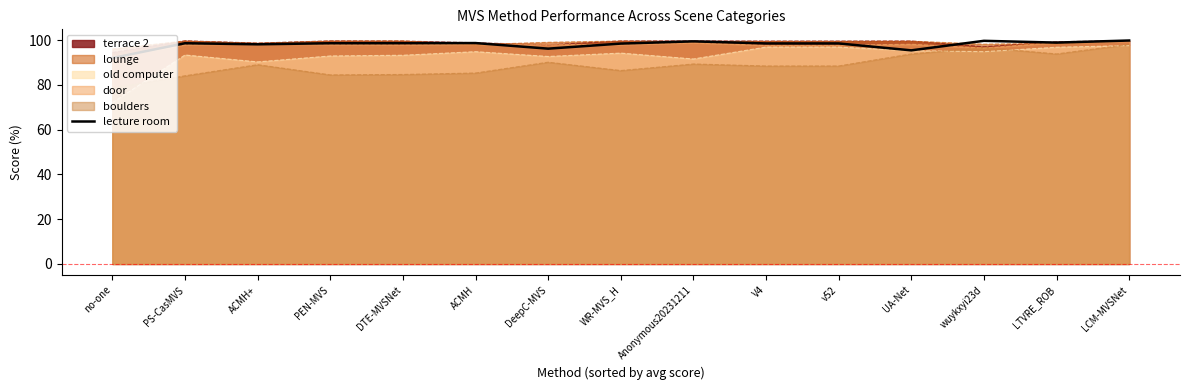

List the labels in order of value, smallest first.

no-one, UA-Net, DeepC-MVS, ACMH+, WR-MVS_H, V4, v52, PS-CasMVS, PEN-MVS, DTE-MVSNet, ACMH, LTVRE_ROB, Anonymous20231211, wuykxyi23d, LCM-MVSNet